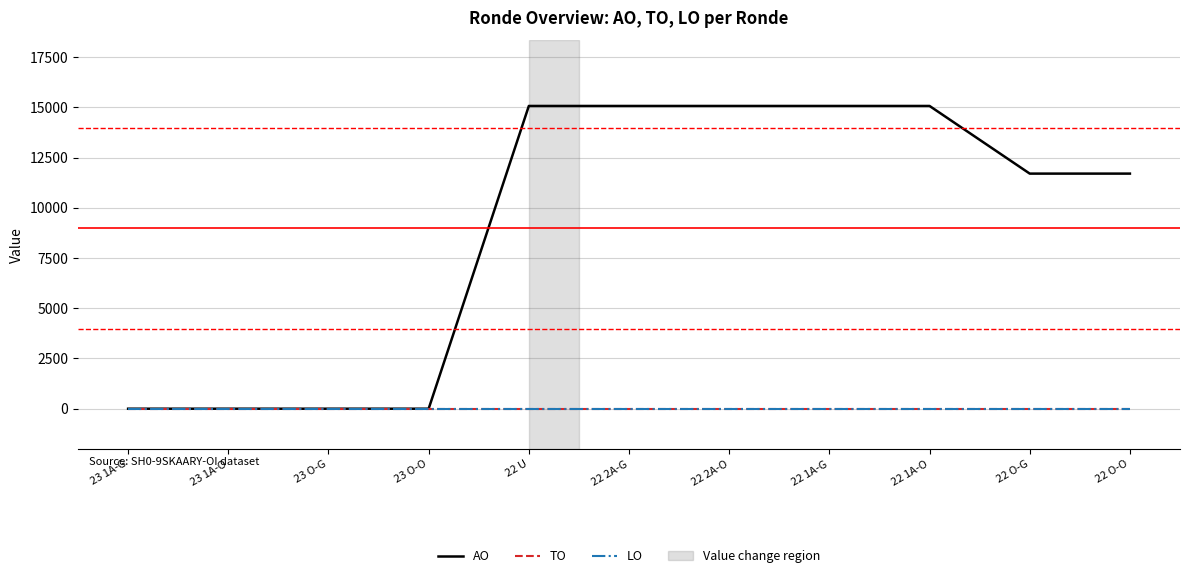

Which category has the highest value in the AO series?

22 U